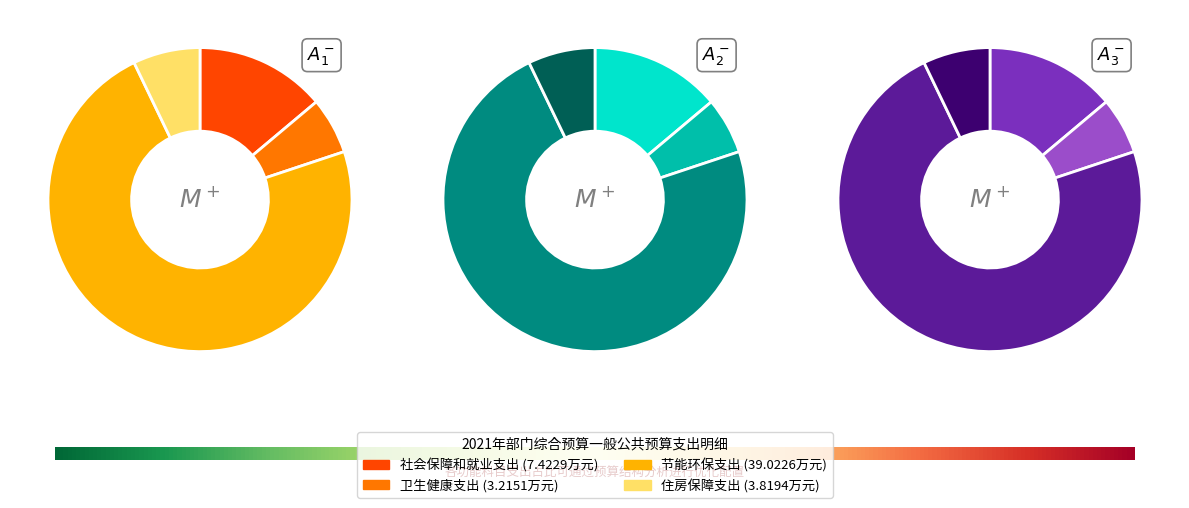

What percentage is the 社会保障和就业支出 slice, to the nearest percent?

14%